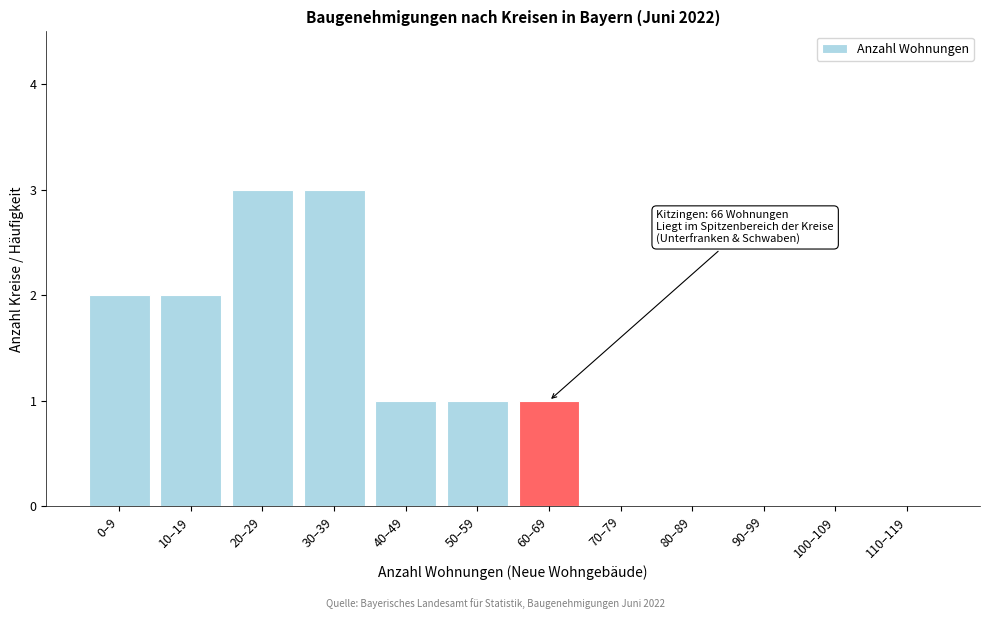

Reading right to left, transcribe all the data shown in this chart.

110–119=0	100–109=0	90–99=0	80–89=0	70–79=0	60–69=1	50–59=1	40–49=1	30–39=3	20–29=3	10–19=2	0–9=2